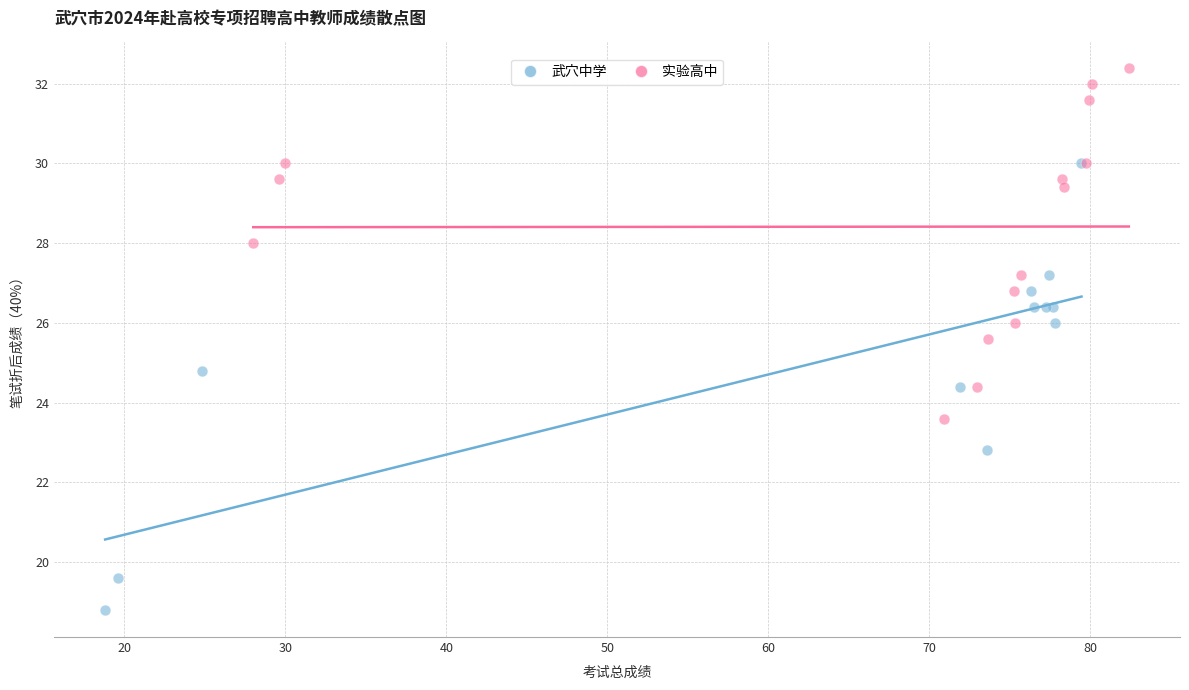

Which series contains the highest Y value?

实验高中